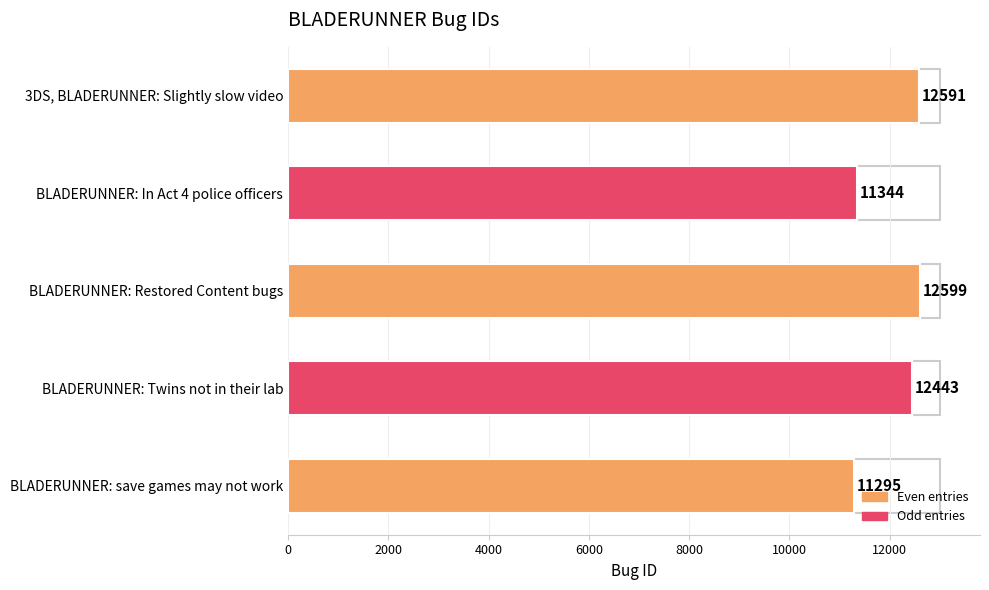

What is the average value?

12054